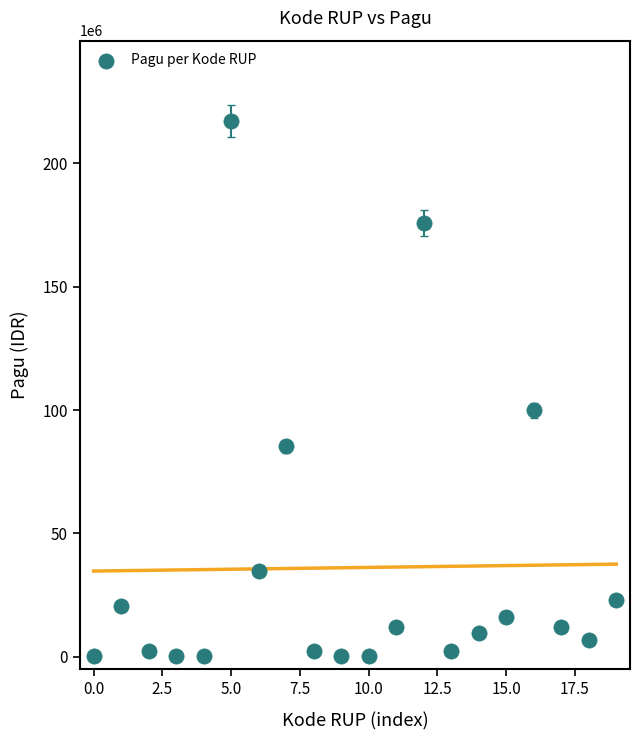

What is the range of Y values (max minus min)?

216800000